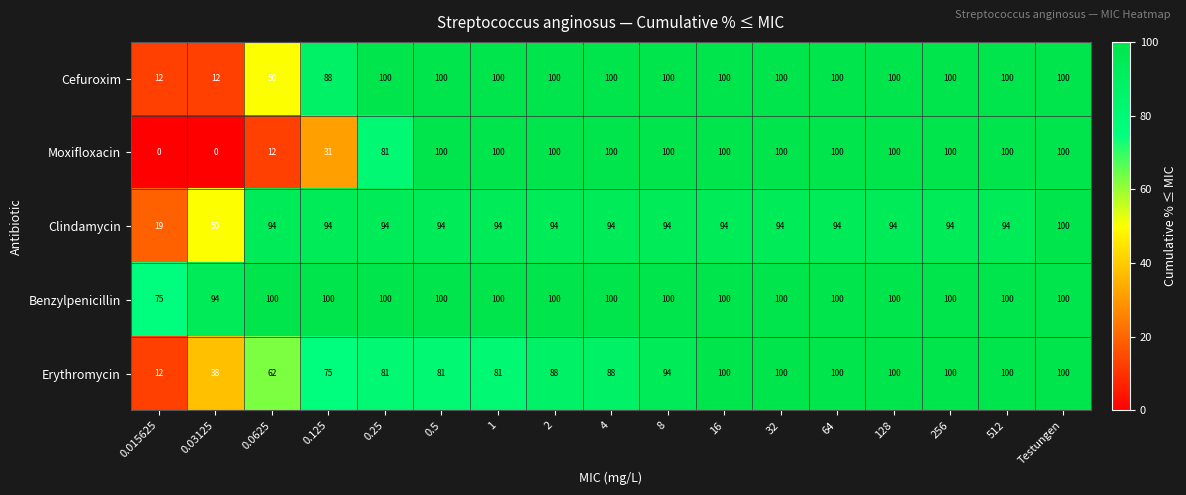

How many series are shown in this chart?

5